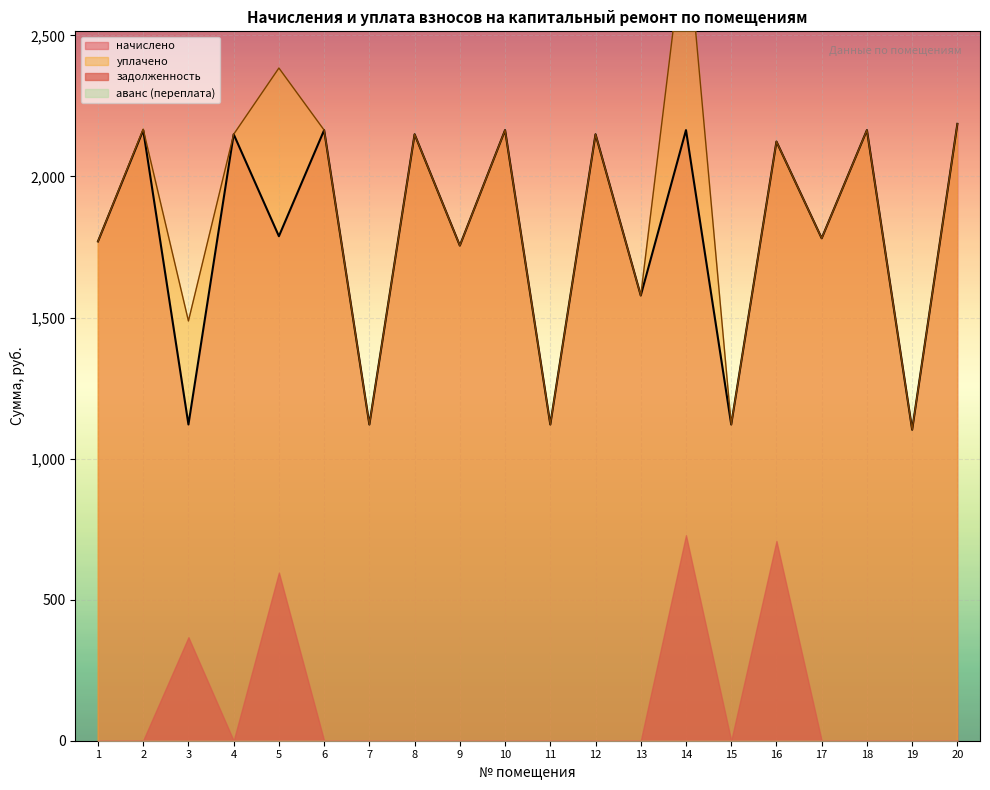

What is the difference between the maximum and second lowest values in the уплачено series?

1771.9